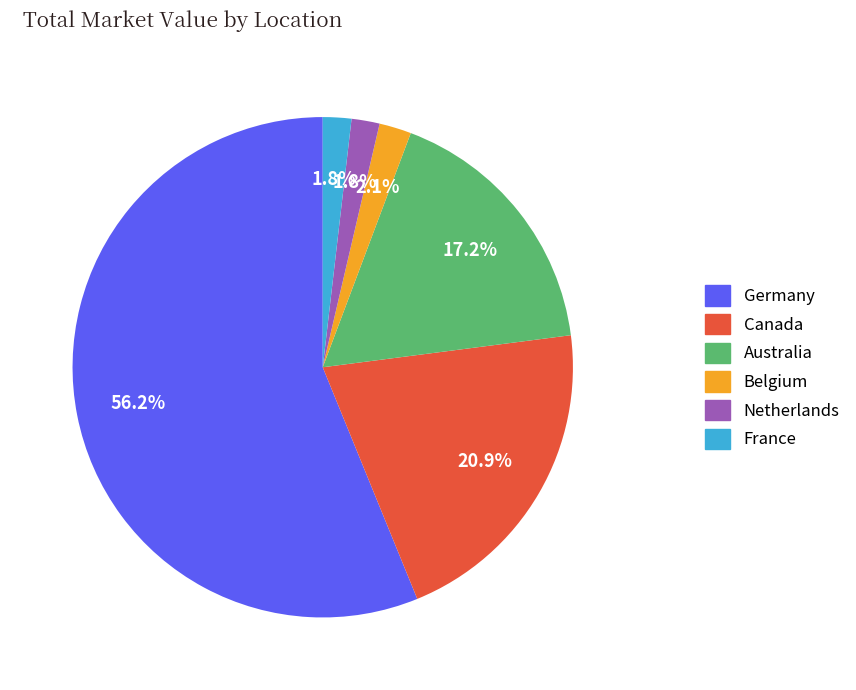

Which has a higher value, Canada or Australia?

Canada